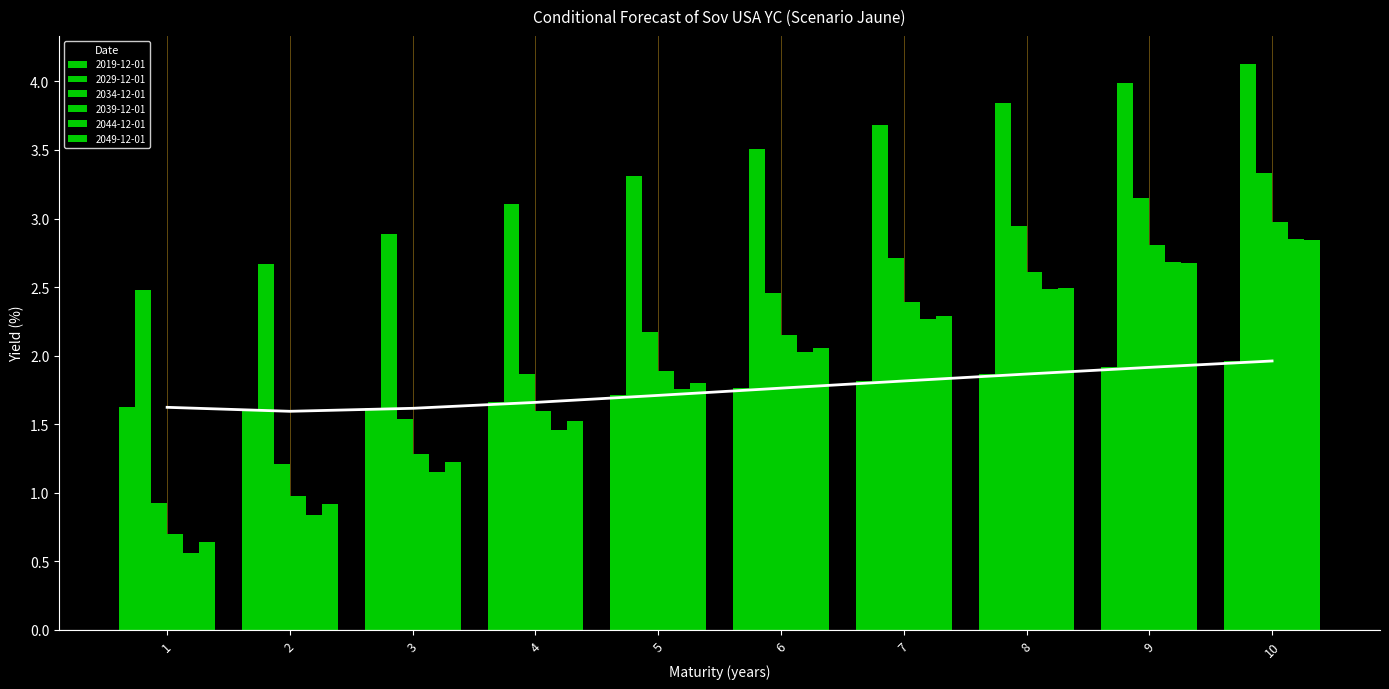

Rank the series at 10 from highest to lowest value.

2029-12-01, 2034-12-01, 2039-12-01, 2044-12-01, 2049-12-01, 2019-12-01